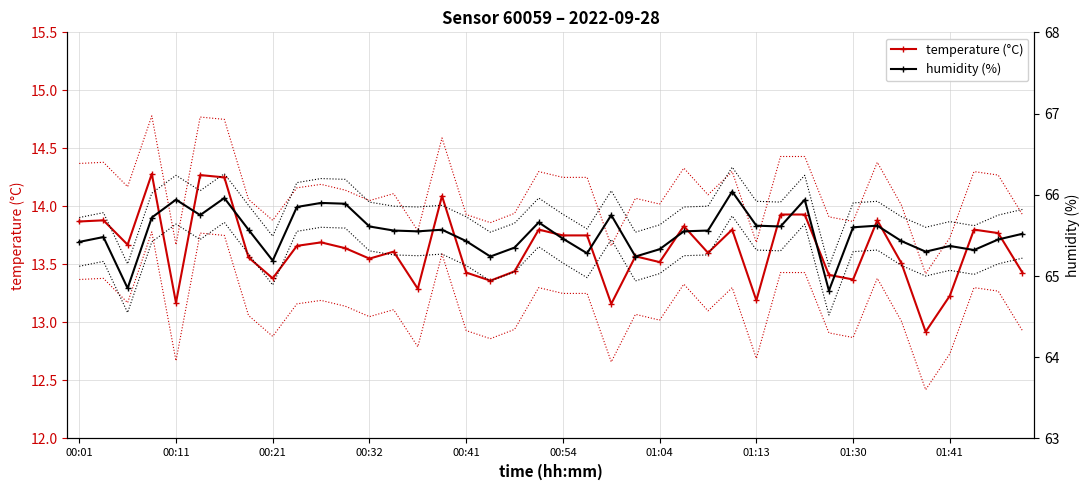

Rank the series by their average value, from lowest to highest.

temperature (°C), humidity (%)